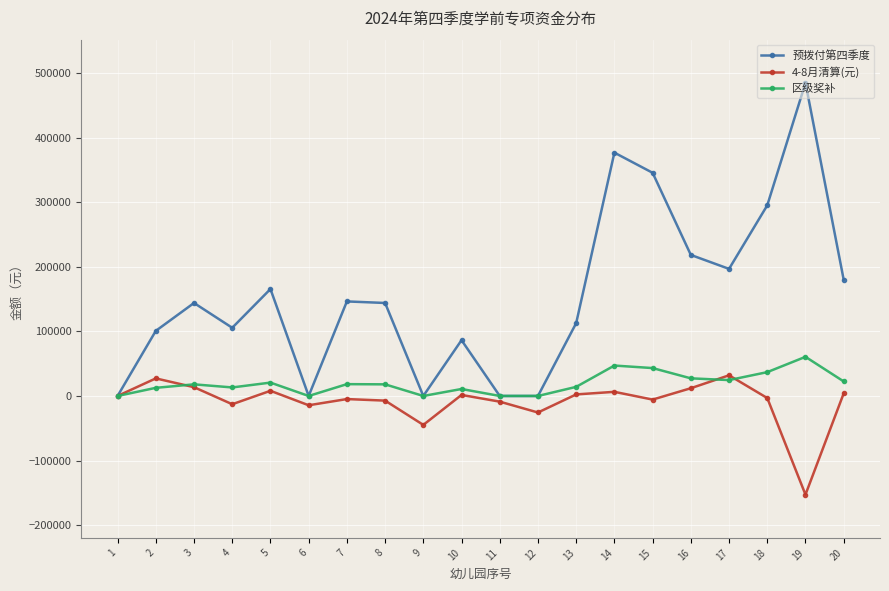

At which category is the sum across all series the highest?

14